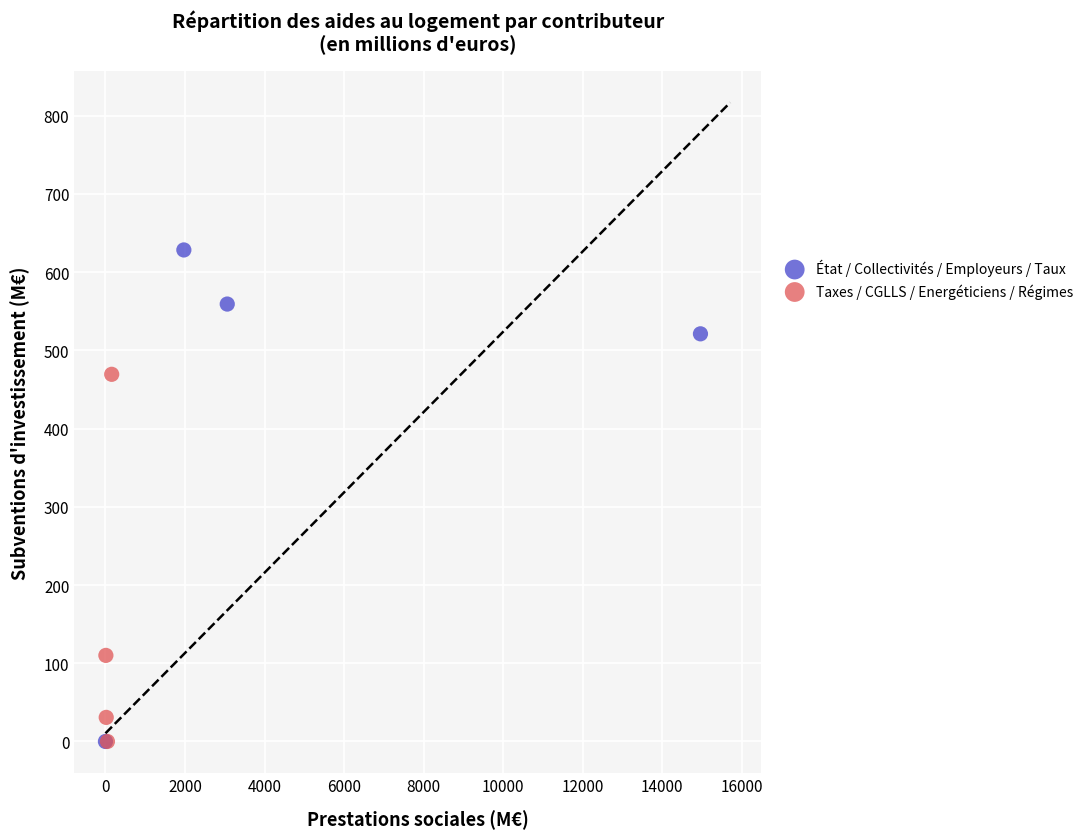

Which series has the largest Y range (max minus min)?

État / Collectivités / Employeurs / Taux